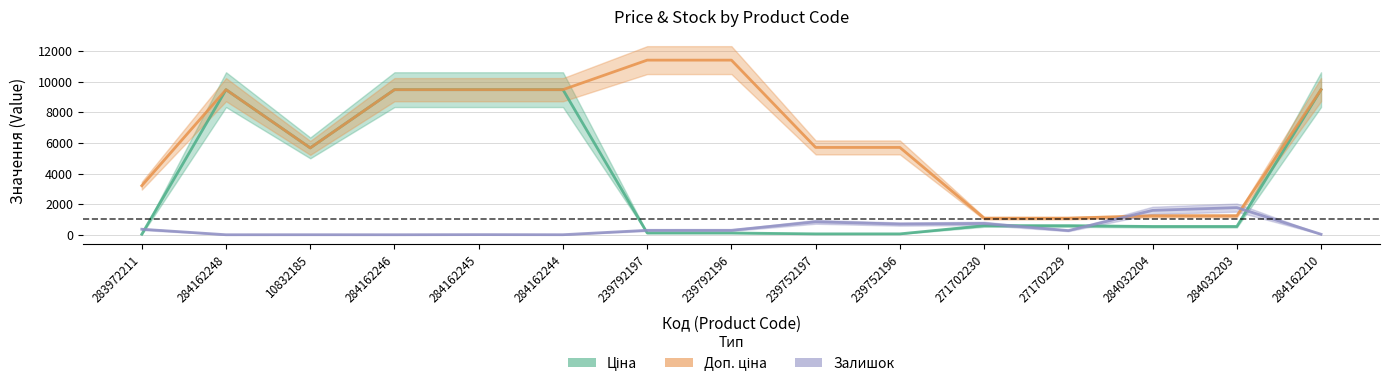

Where is the first local maximum for Ціна?

284162248